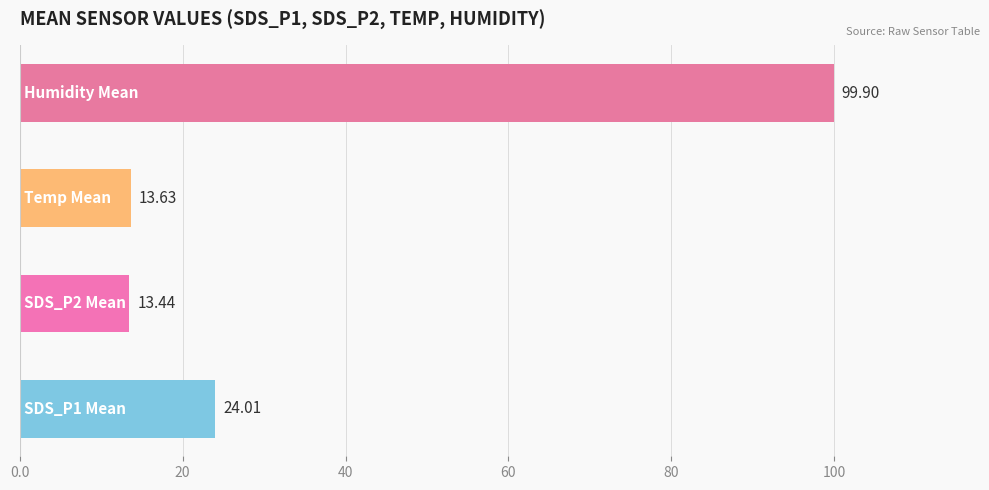

What is the average value?

37.7